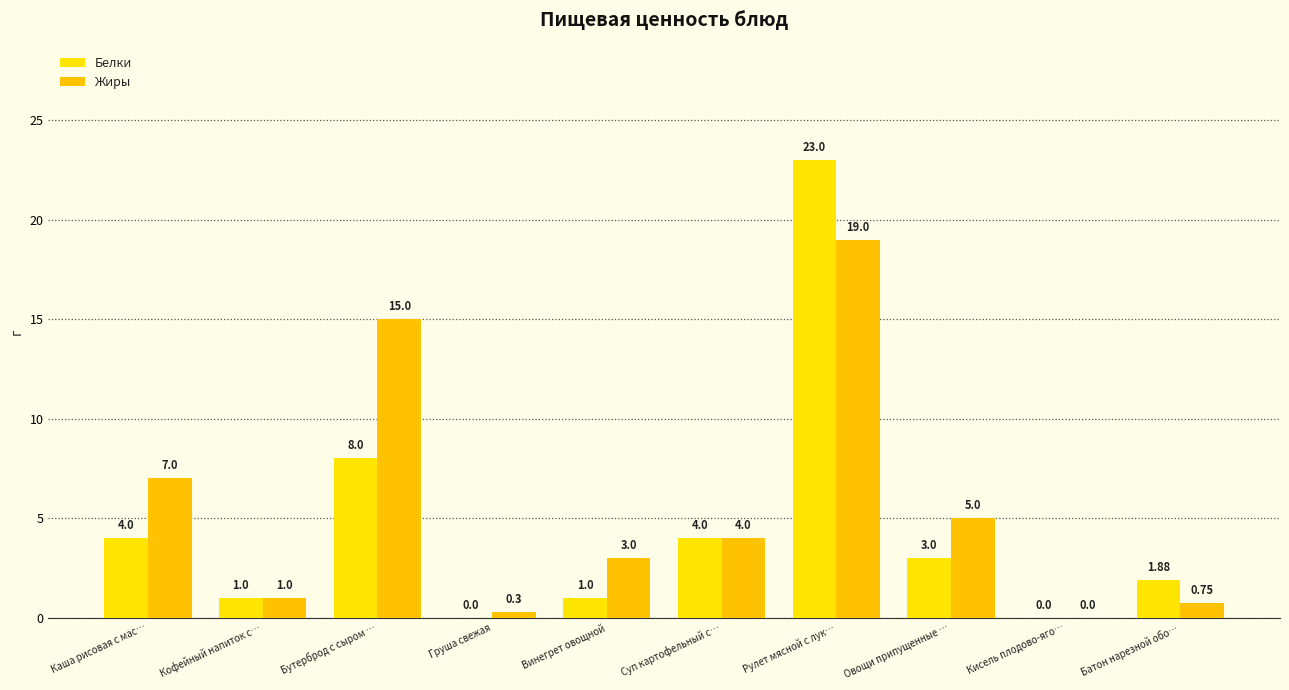

What is the highest value of the Белки series?

23.0